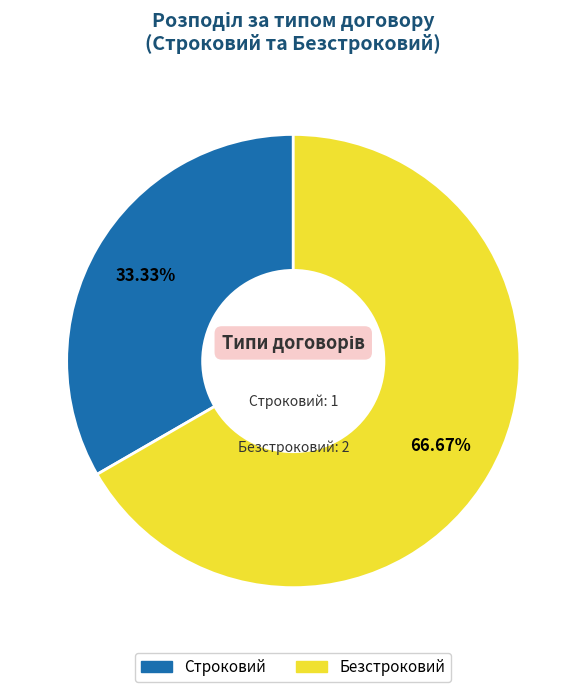

How many slices are in this pie chart?

2